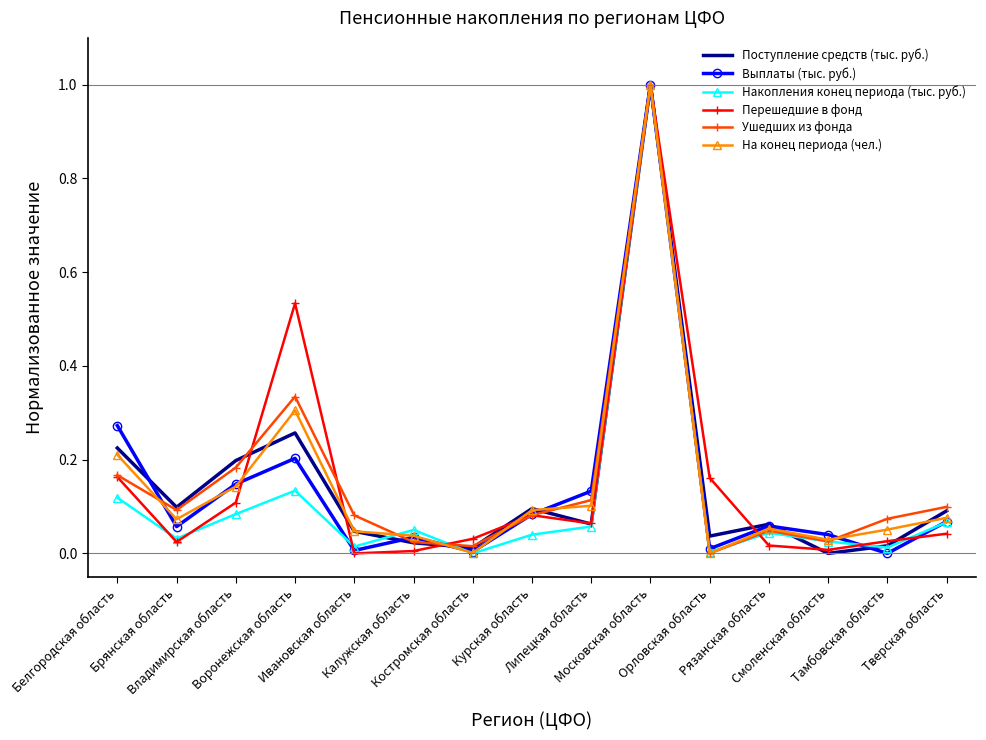

What is the highest value of the Ушедших из фонда series?

1.0